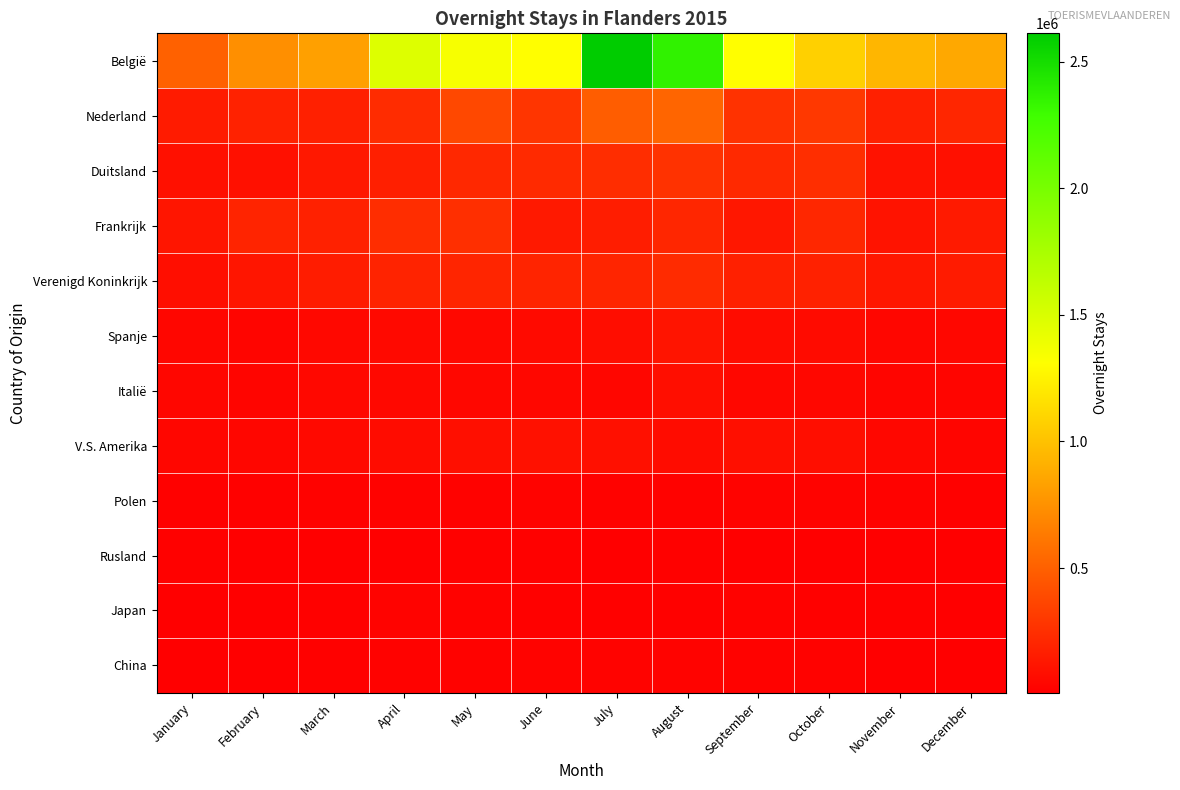

List the series in order of their peak value, lowest first.

Rusland, Japan, Polen, China, Italië, V.S. Amerika, Spanje, Verenigd Koninkrijk, Frankrijk, Duitsland, Nederland, België